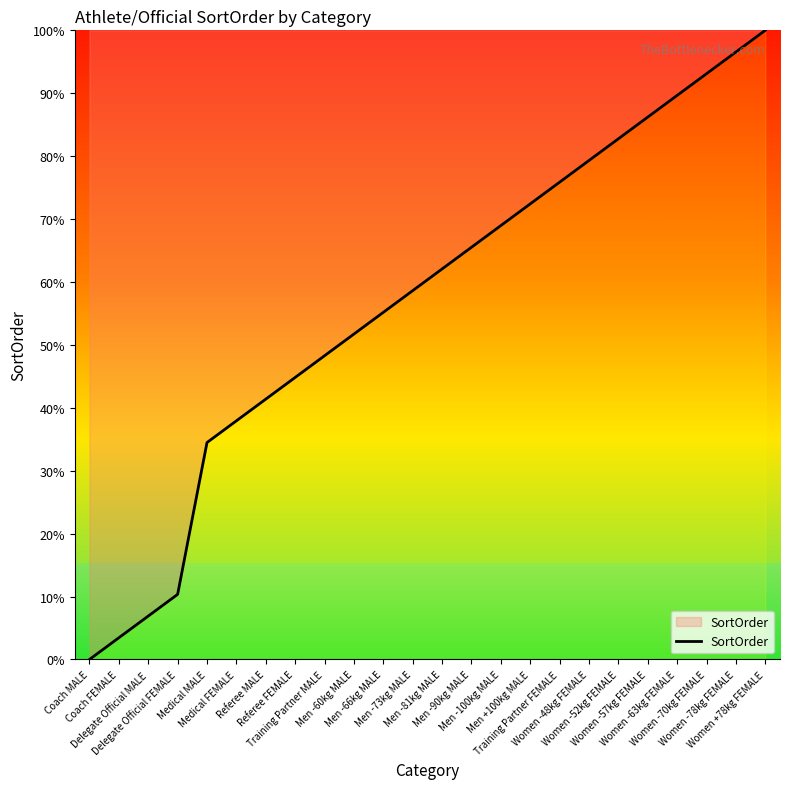

What is the difference between the maximum and minimum values?

100.0